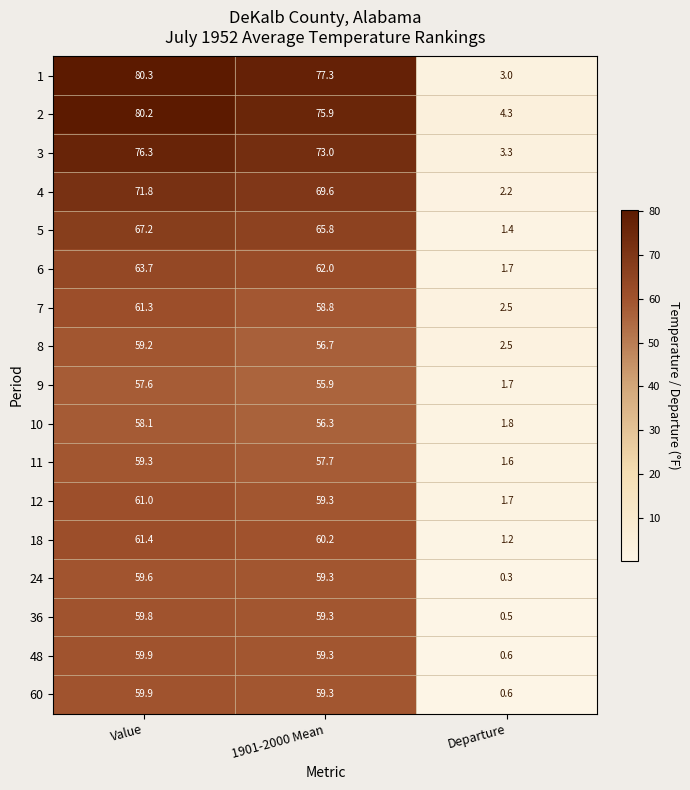

At which label does 24 first exceed 59?

Value